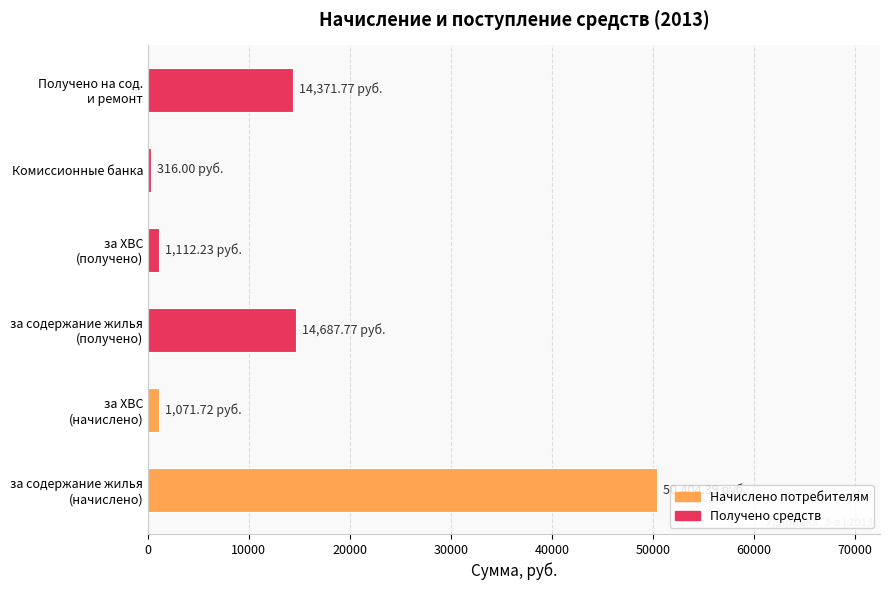

What is the average value?

13660.6